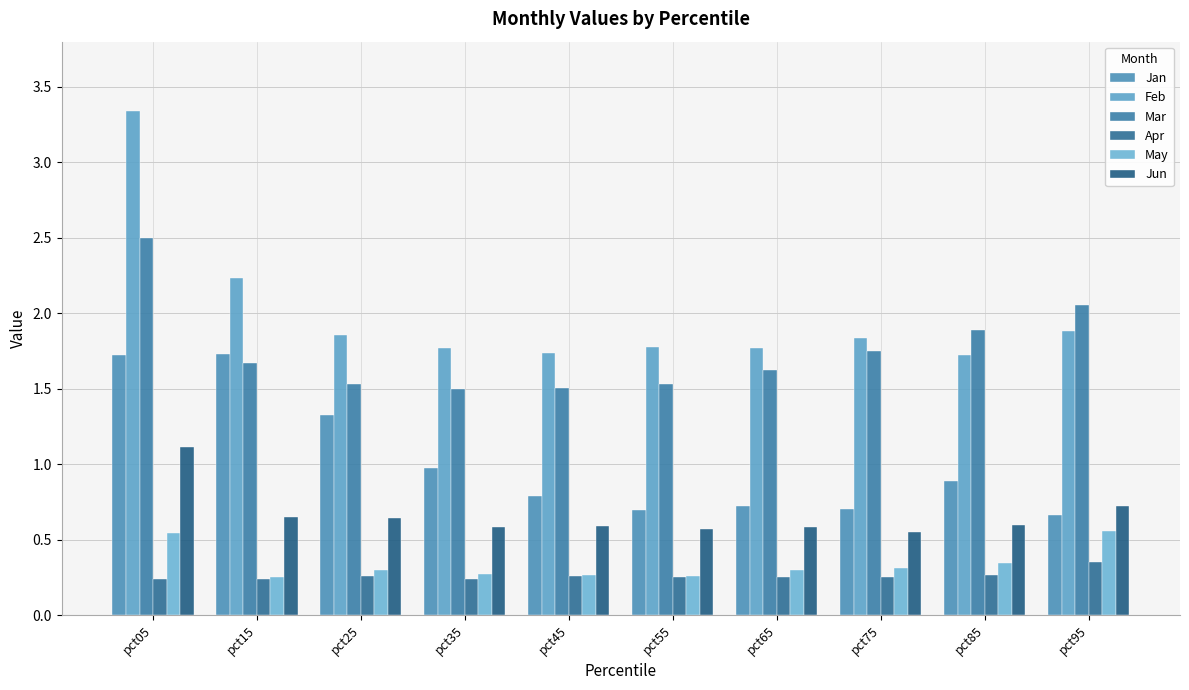

Which series changed the most between pct15 and pct25?

Jan